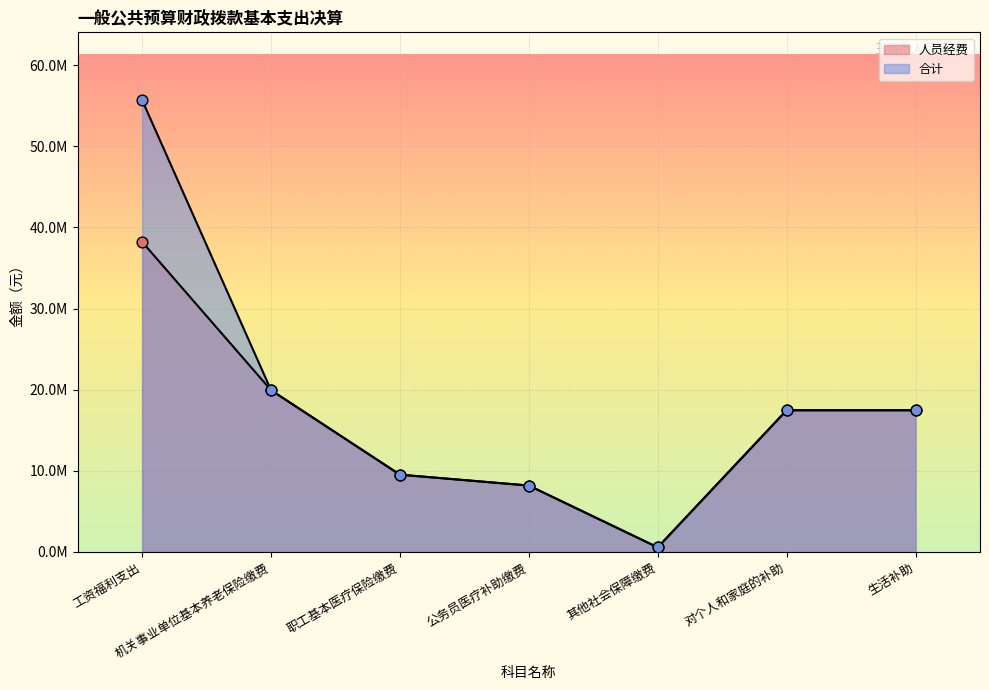

What are all the series names shown in the legend?

人员经费, 合计